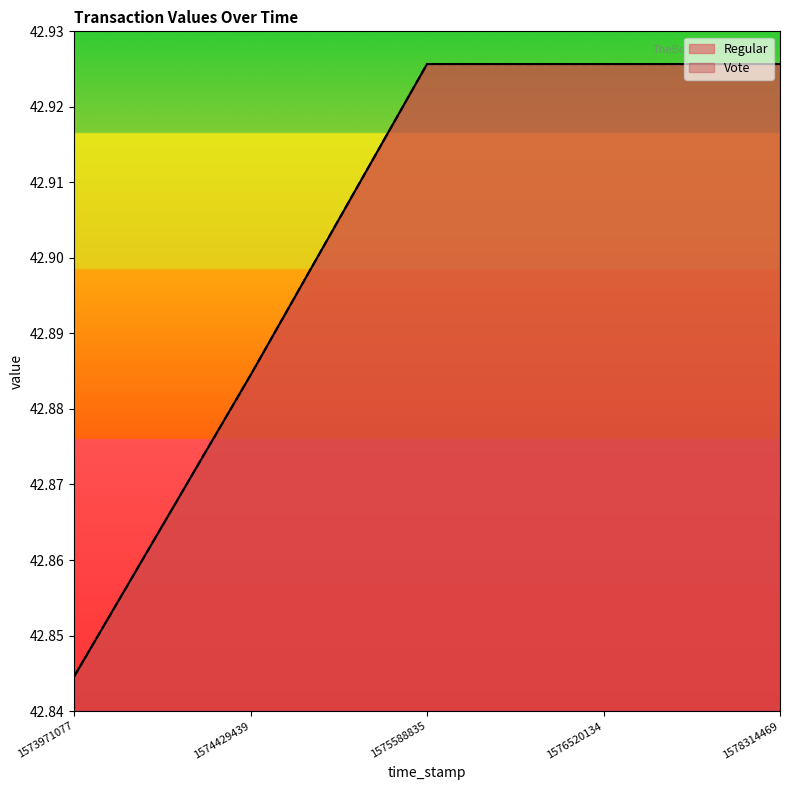

The Regular series shows 42.9 at 1576520134. True or false?

True